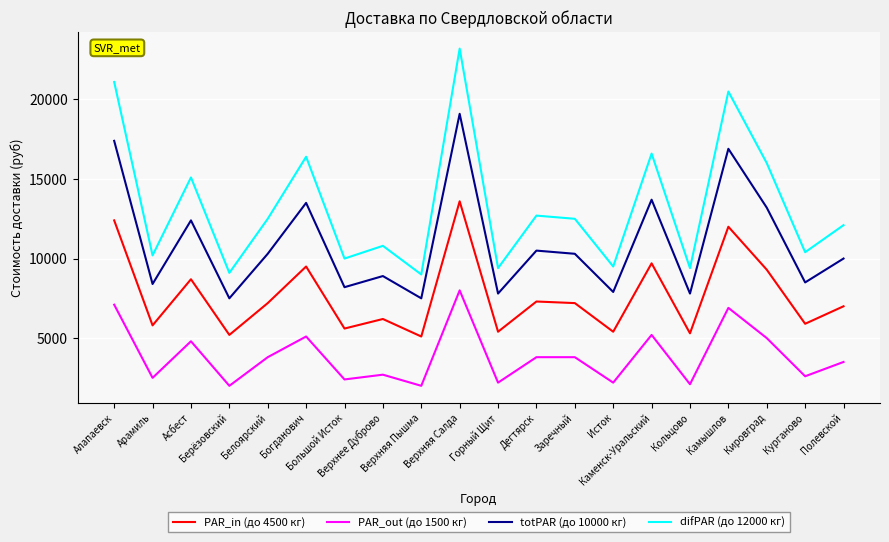

Is the value of totPAR (до 10000 кг) at Дегтярск greater than the value of PAR_out (до 1500 кг) at Кировград?

Yes